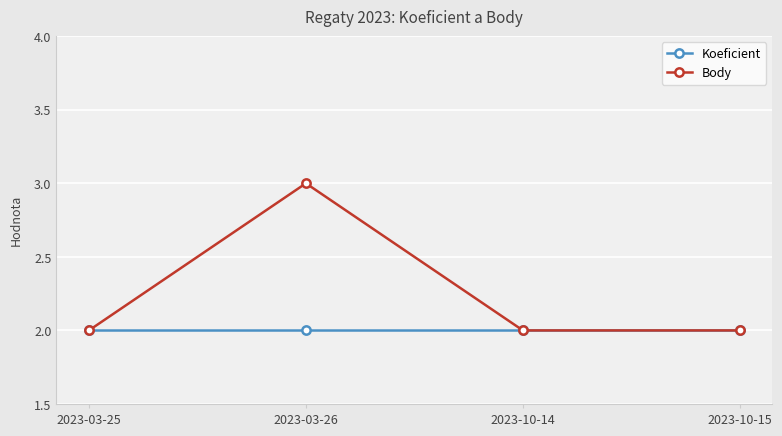

List the series in order of their peak value, lowest first.

Koeficient, Body